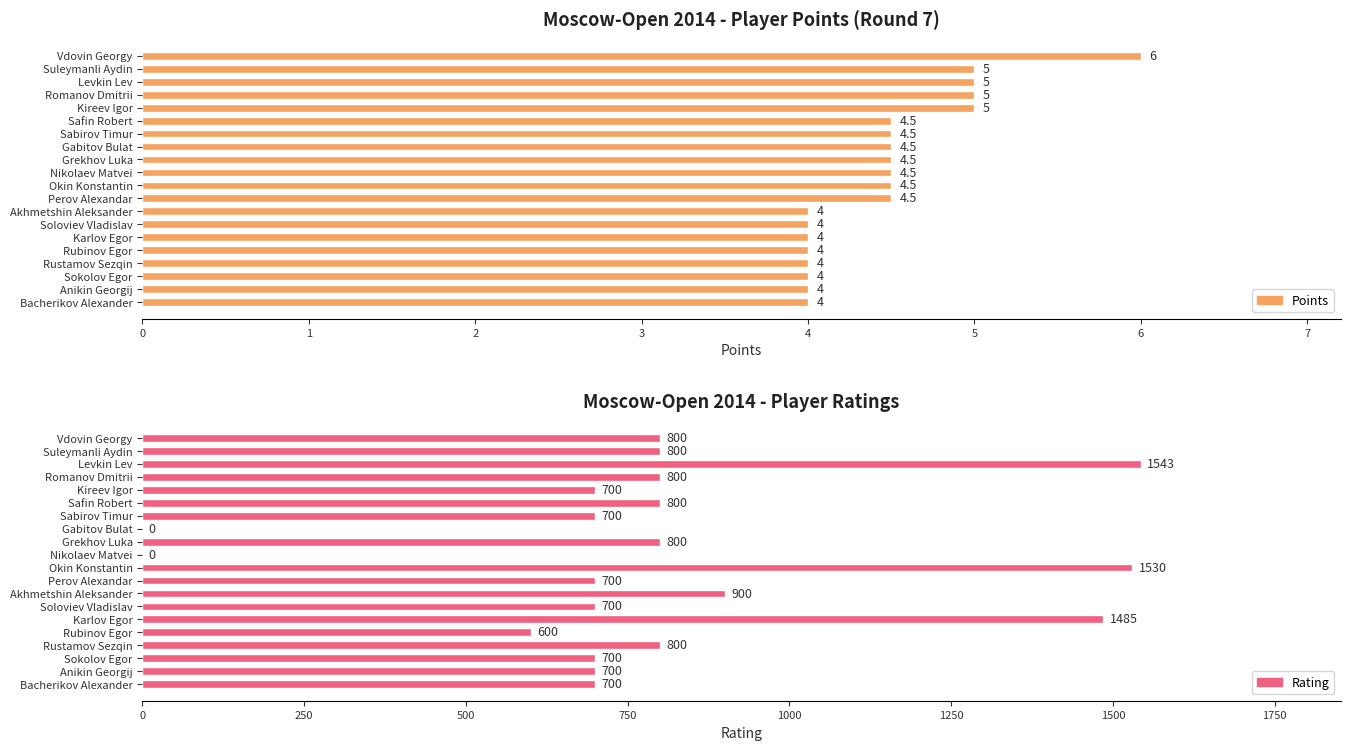

What is the sum of all Points values?

89.5